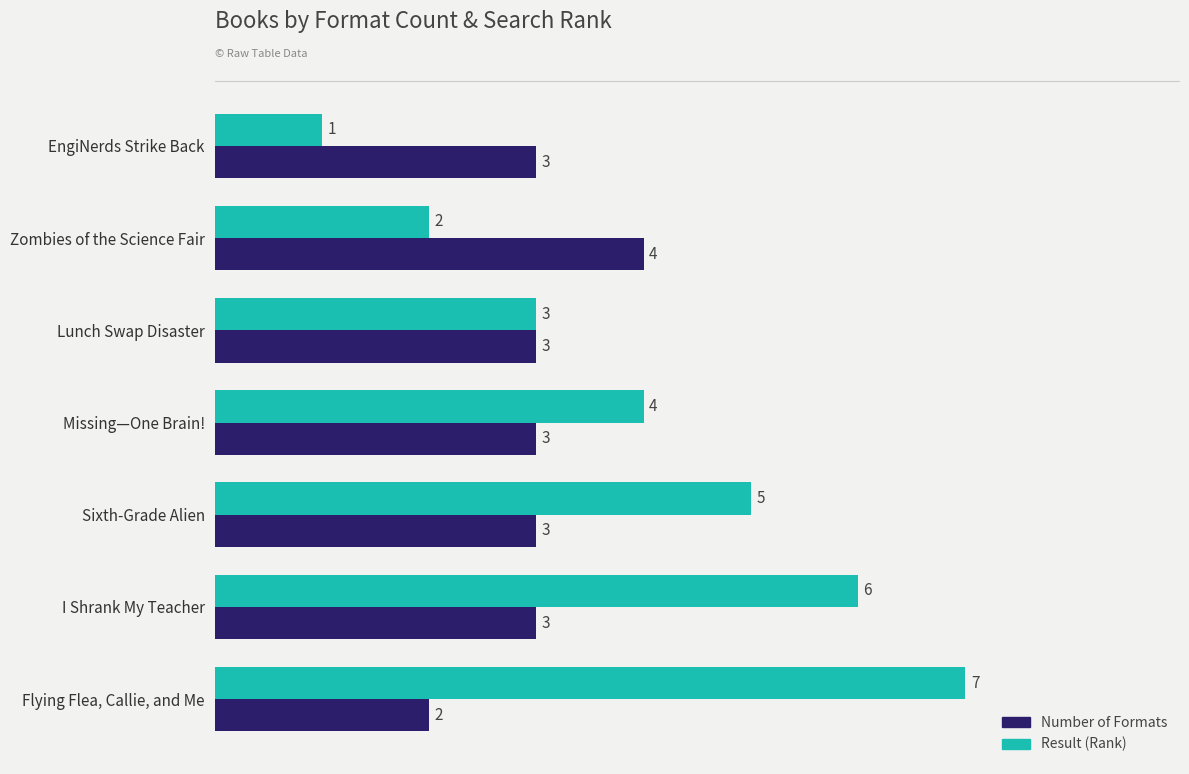

Rank the series by their maximum value, from lowest to highest.

Number of Formats, Result (Rank)